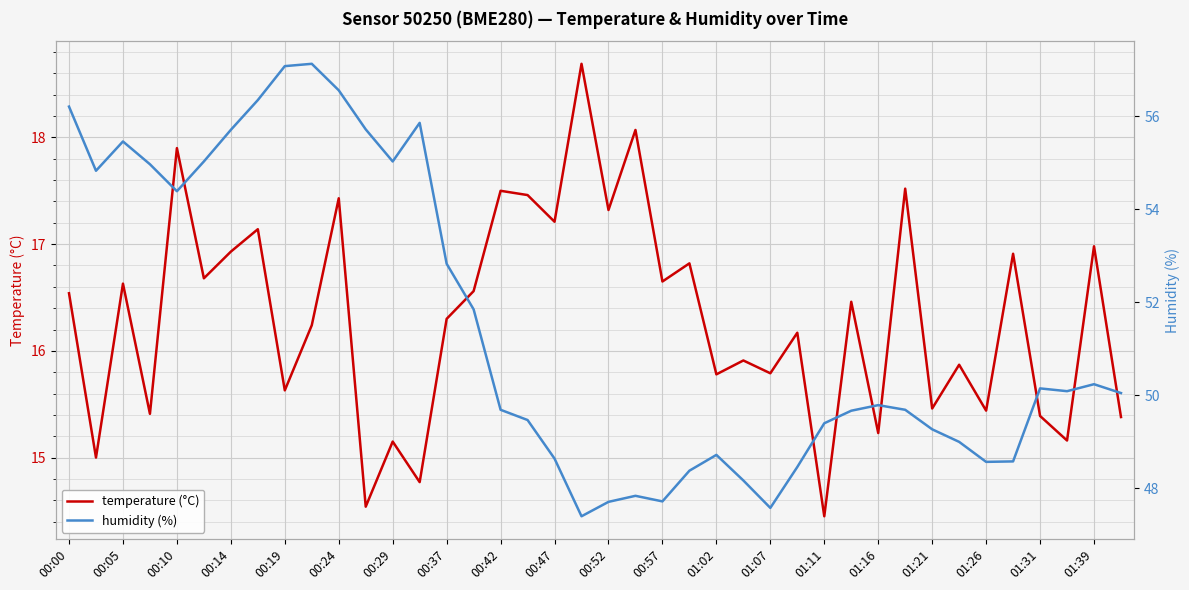

Where does the temperature (°C) series first go above 16?

00:00